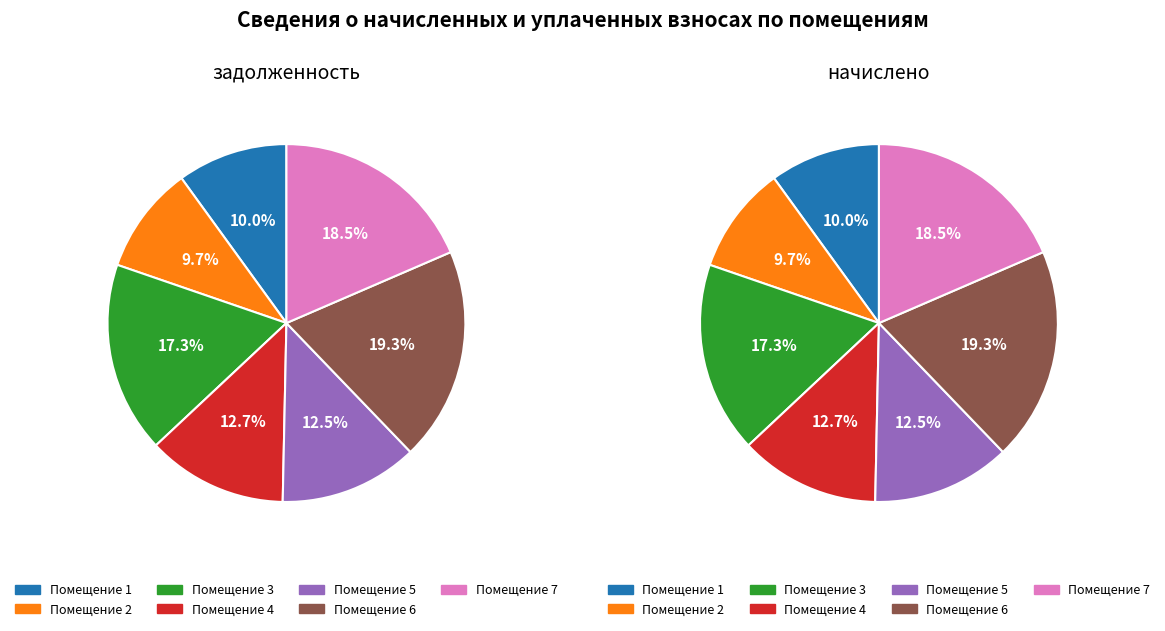

True or false: 1 accounts for 10% of the total.

True